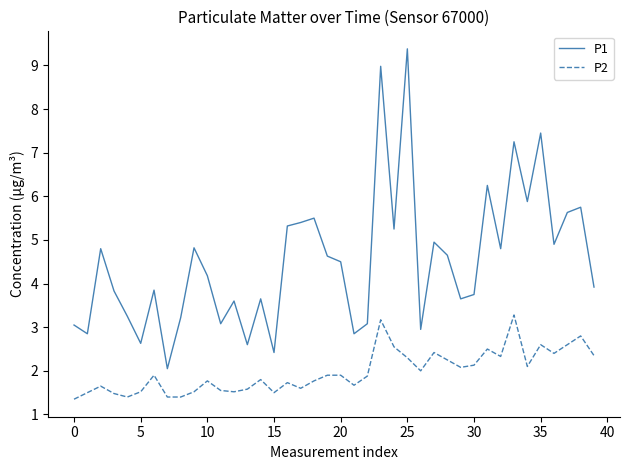

What is the difference between the second highest and second lowest values in the P2 series?

1.8